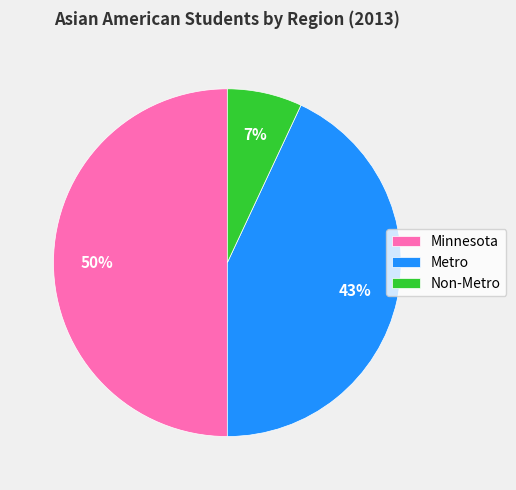

Which slice is the largest?

Minnesota